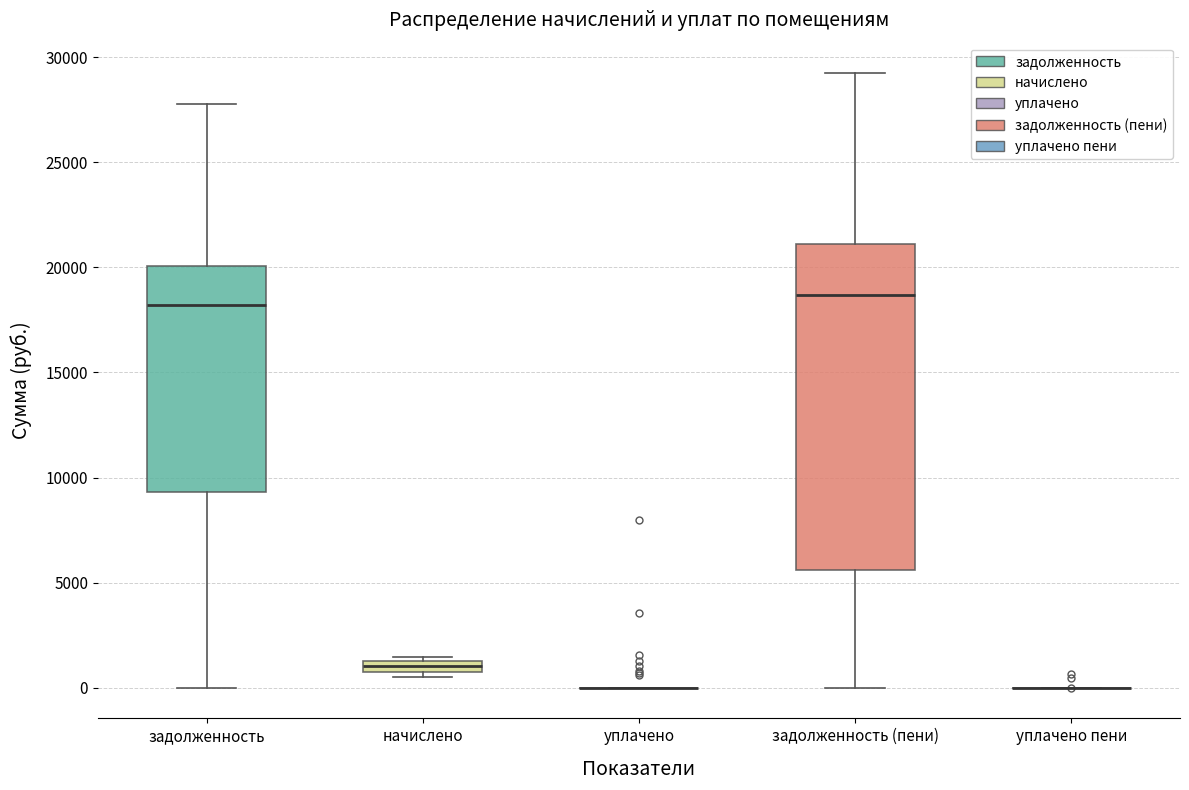

Comparing the boxes themselves (not the whiskers), which one is the tallest?

задолженность (пени)